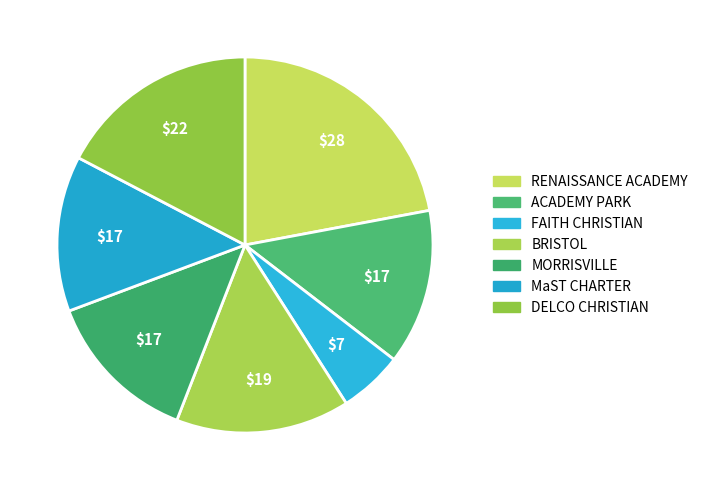

Is there any slice that represents more than half of the pie?

No